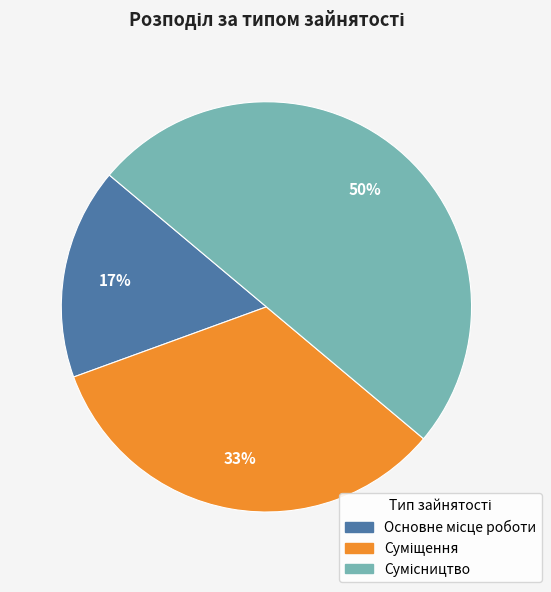

To the nearest percent, what is the difference between the largest and smallest slice percentages?

33%